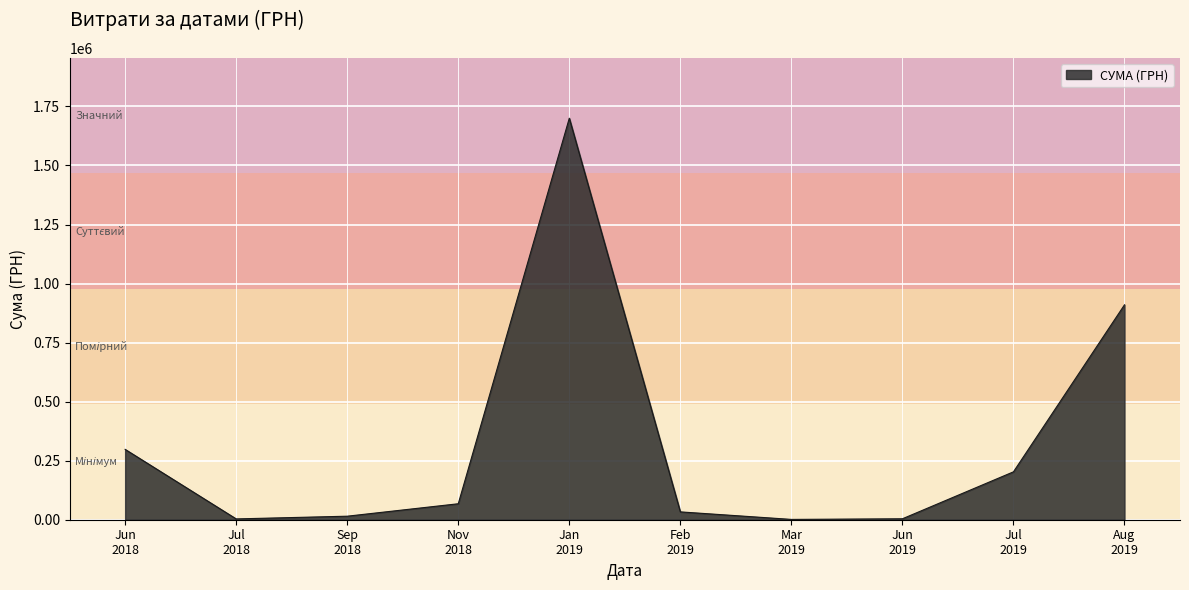

What is the greatest value displayed?

1700224.2